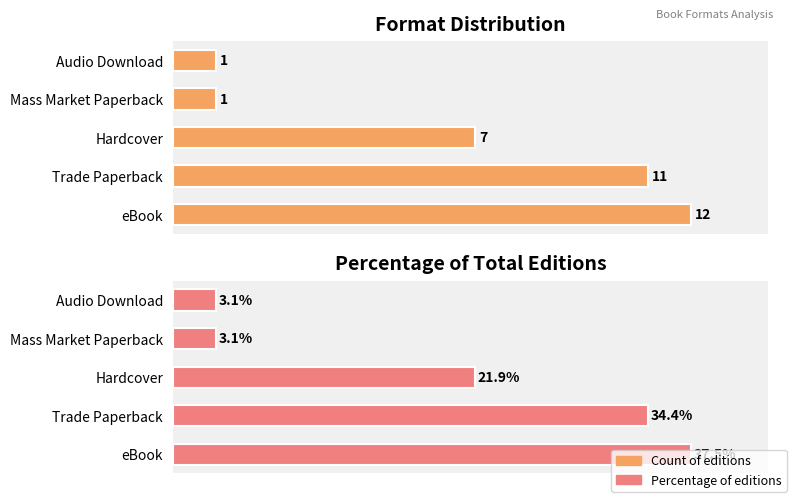

Reading right to left, what are all the values shown in this chart?

Count of editions: 1.0	1.0	7.0	11.0	12.0
Percentage of editions: 3.1	3.1	21.9	34.4	37.5